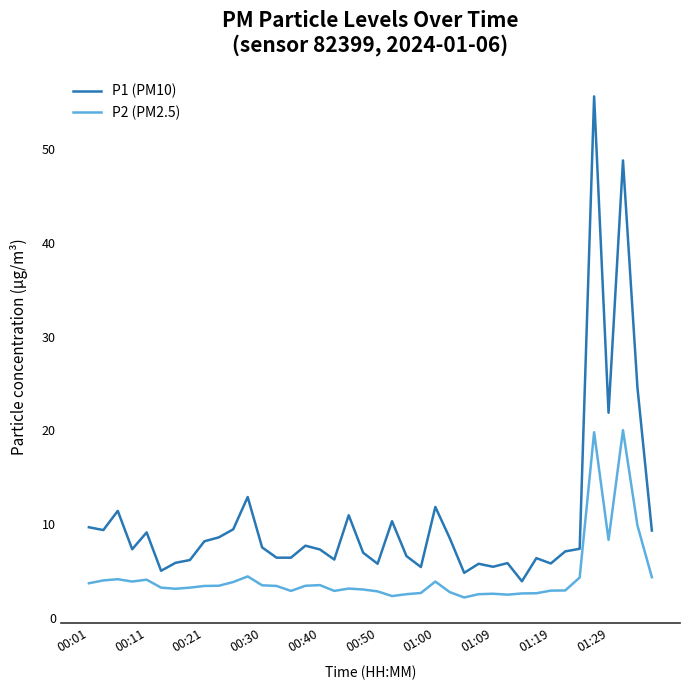

True or false: P1 (PM10) and P2 (PM2.5) cross at least once.

False